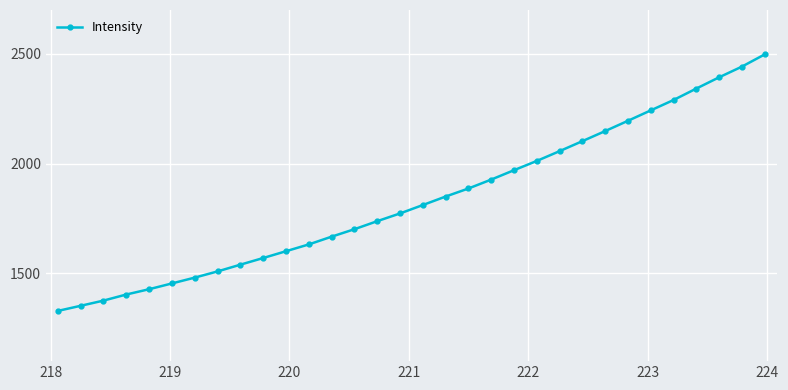

What is the average value?

1835.0